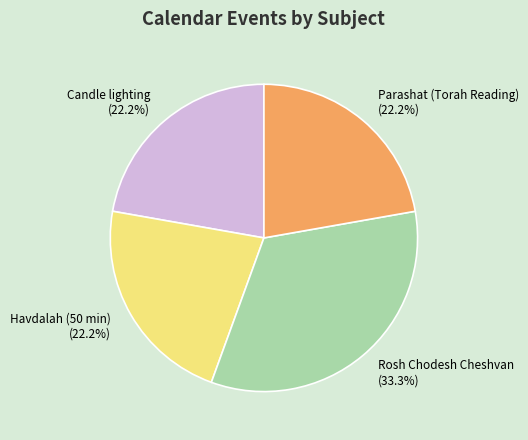

Is Rosh Chodesh Cheshvan the majority of the pie?

No